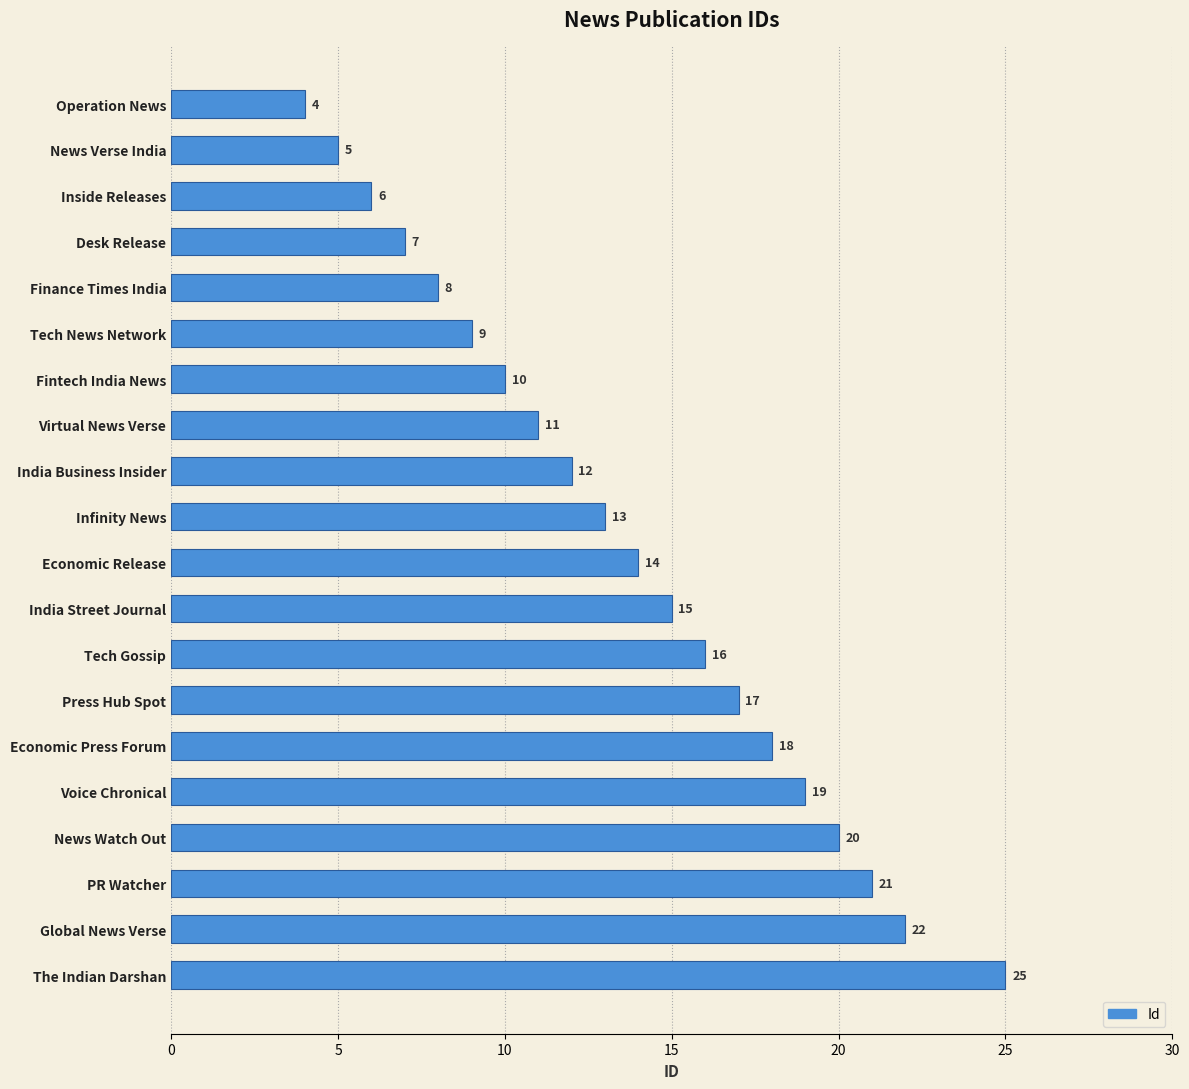

Does the chart contain any negative values?

No